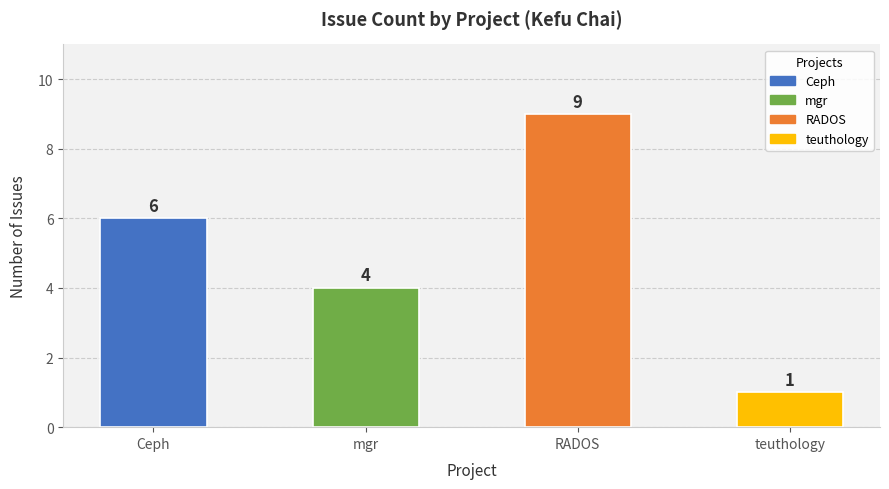

What is the average value?

5